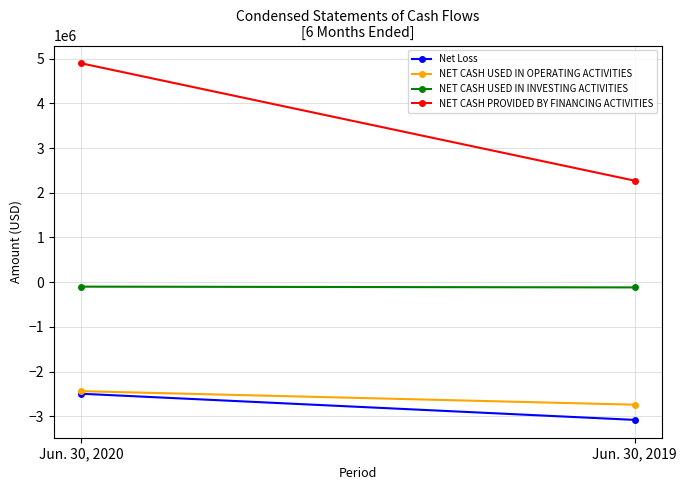

The NET CASH USED IN OPERATING ACTIVITIES series shows -1019722 at Jun. 30, 2020. True or false?

False